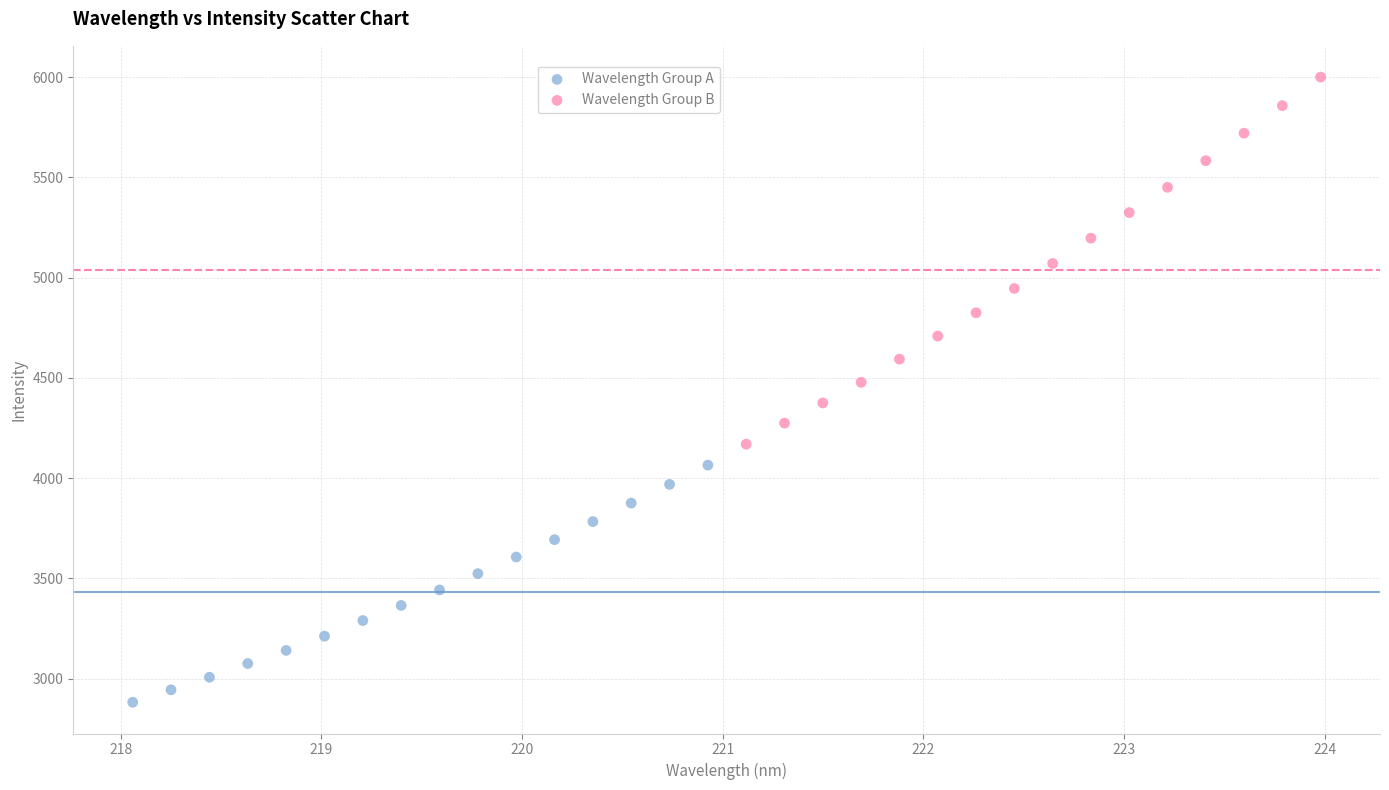

Which series contains the highest Y value?

Wavelength Group B